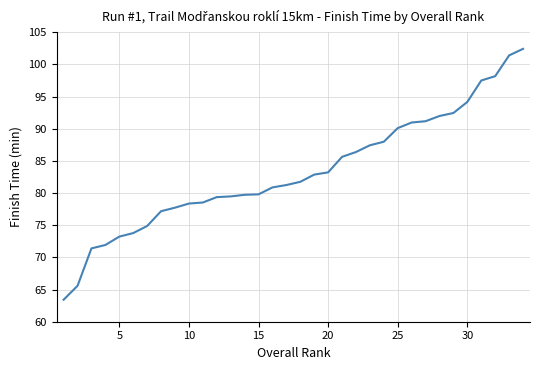

What is the maximum value shown in the chart?

102.4